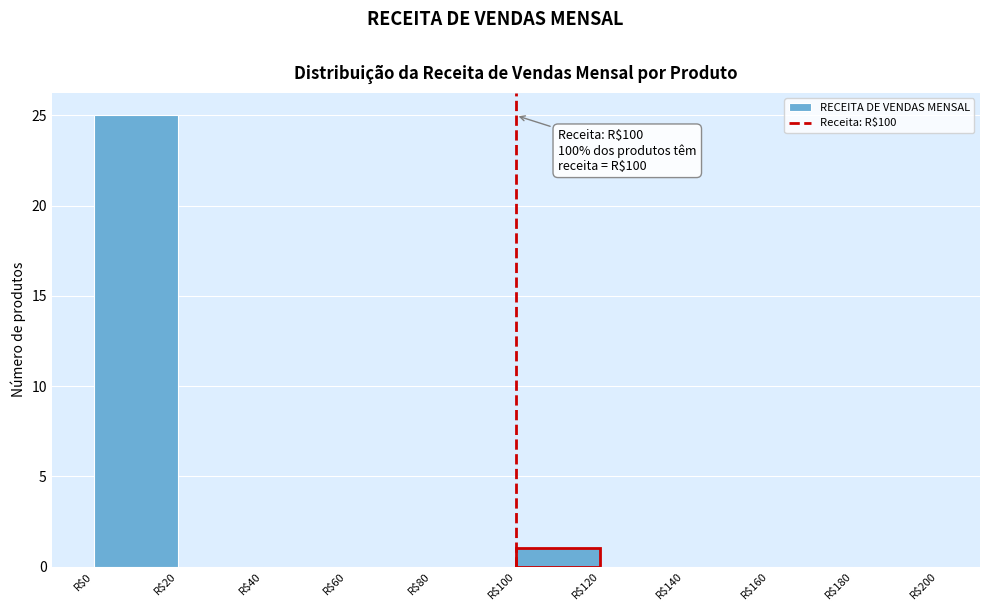

Over which range of the x-axis is the bar tallest?

0 to 20